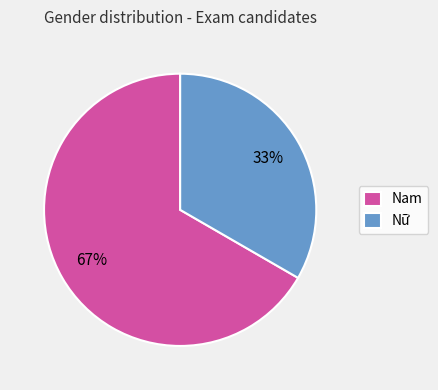

To the nearest percent, what is the average slice percentage?

50%